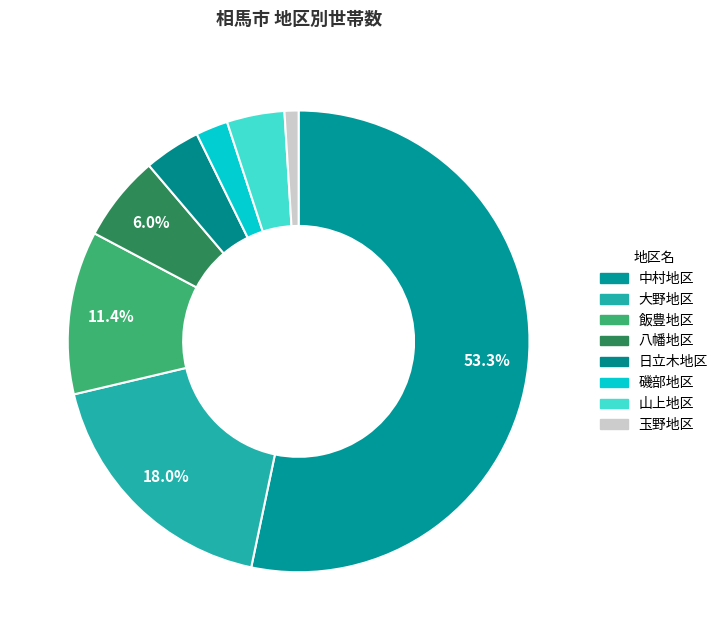

How many segments does this pie chart have?

8